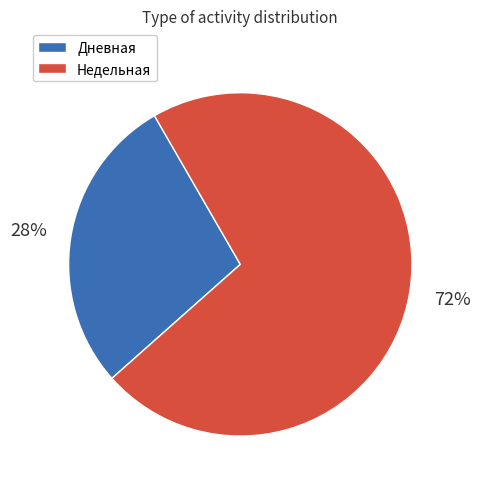

What is the majority slice?

Недельная